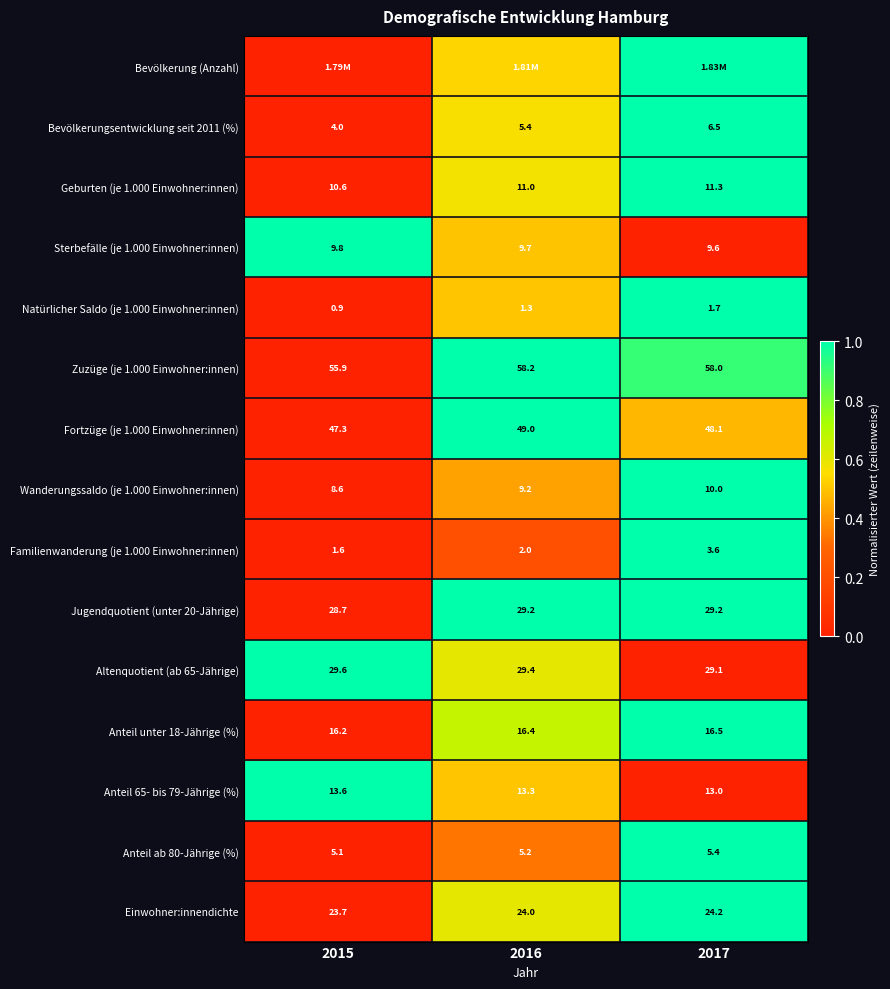

Is the value of Sterbefälle (je 1.000 Einwohner:innen) at 2016 greater than the value of Familienwanderung (je 1.000 Einwohner:innen) at 2015?

Yes